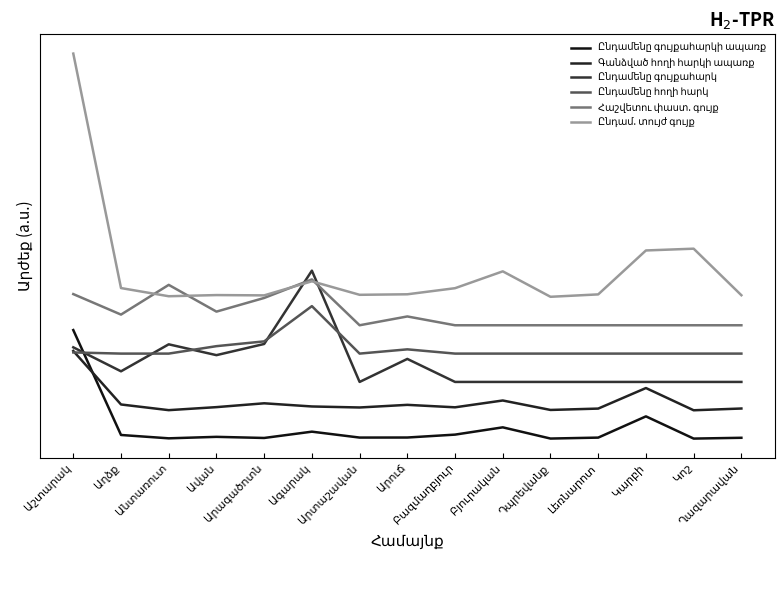

At Կոշ, list the series in order from largest to smallest.

Ընդամ. տույժ գույք, Հաշվետու փաստ. գույք, Ընդամենը հողի հարկ, Ընդամենը գույքահարկ, Գանձված հողի հարկի ապառք, Ընդամենը գույքահարկի ապառք